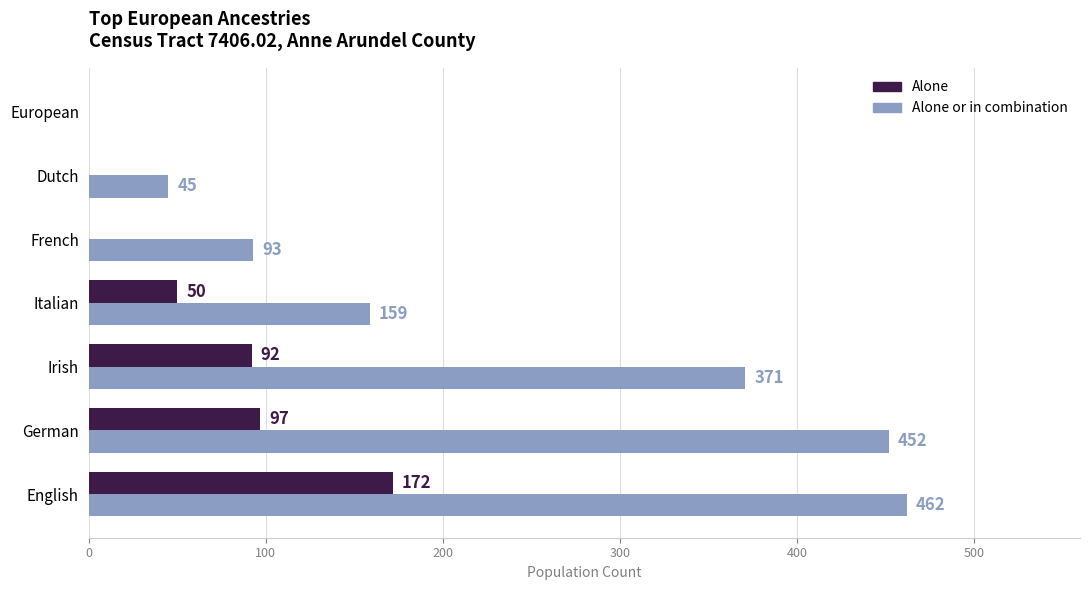

What is the sum of the Alone values at German and Italian?

147